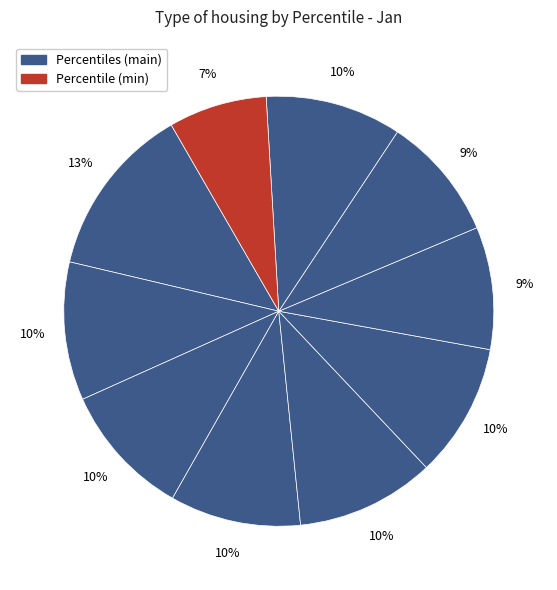

Which category has the biggest portion of the pie?

pct05